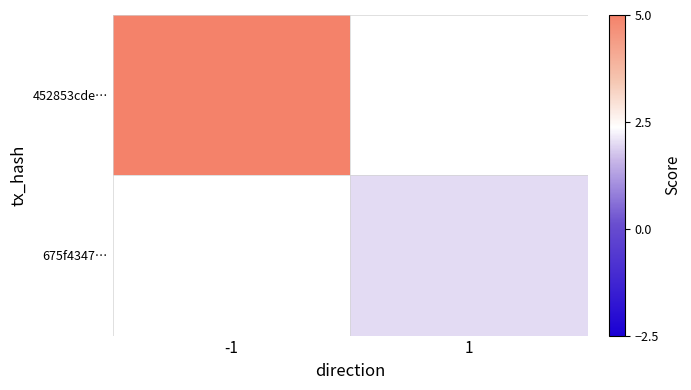

Rank the series by their average value, from lowest to highest.

452853cde…, 675f4347…